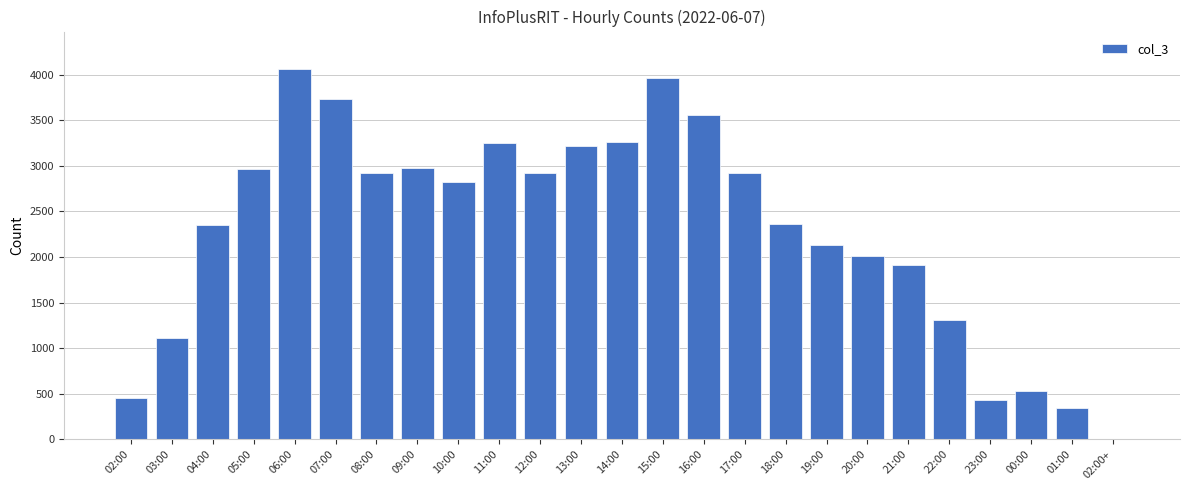

What is the sum of all values?

57531